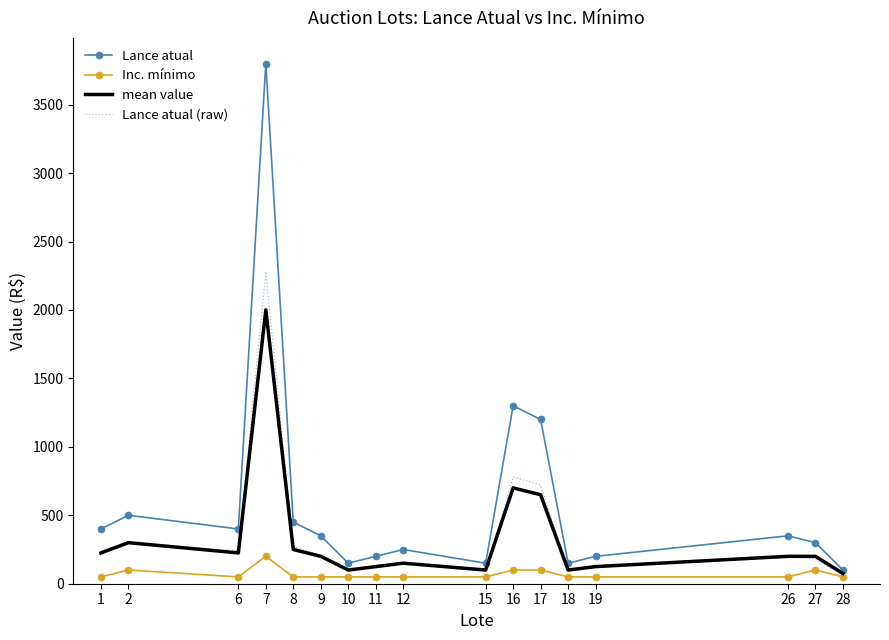

Count the number of data series in this chart.

4